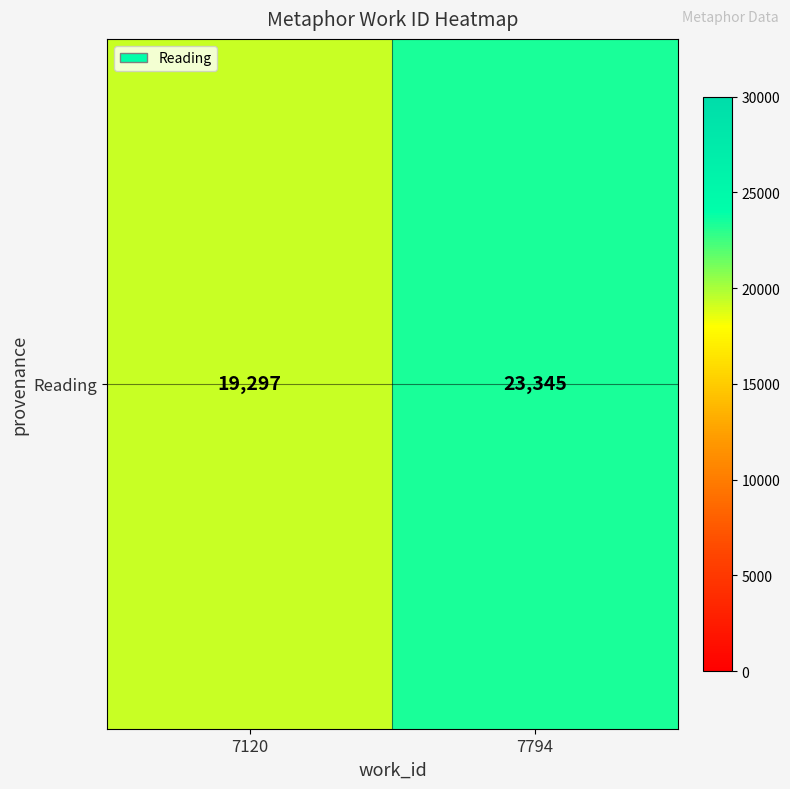

What is the difference between the values at 7120 and 7794?

4048